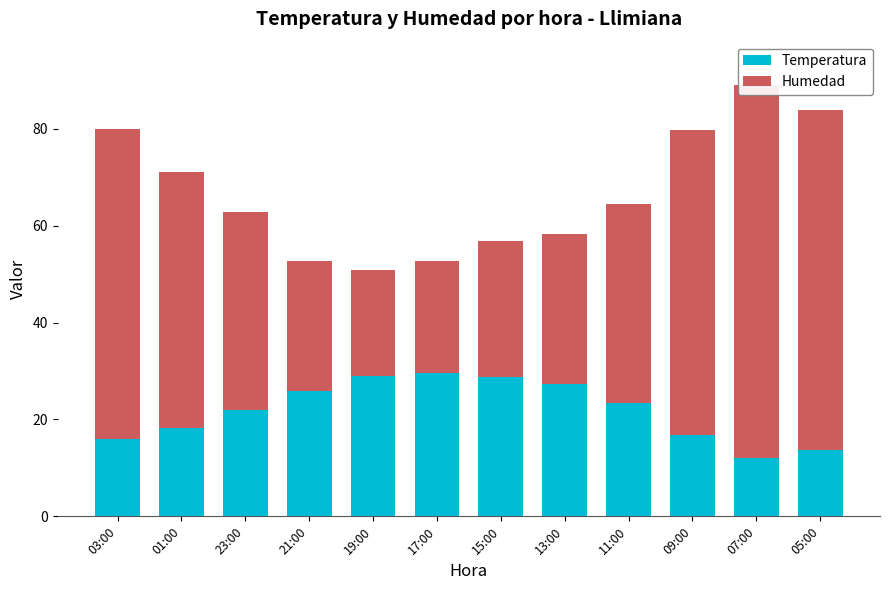

Reading left to right, list all the values displayed in this chart.

Temperatura: 03:00=15.9	01:00=18.2	23:00=21.9	21:00=25.8	19:00=28.9	17:00=29.7	15:00=28.8	13:00=27.3	11:00=23.4	09:00=16.7	07:00=12.1	05:00=13.8
Humedad: 03:00=64.0	01:00=53.0	23:00=41.0	21:00=27.0	19:00=22.0	17:00=23.0	15:00=28.0	13:00=31.0	11:00=41.0	09:00=63.0	07:00=77.0	05:00=70.0